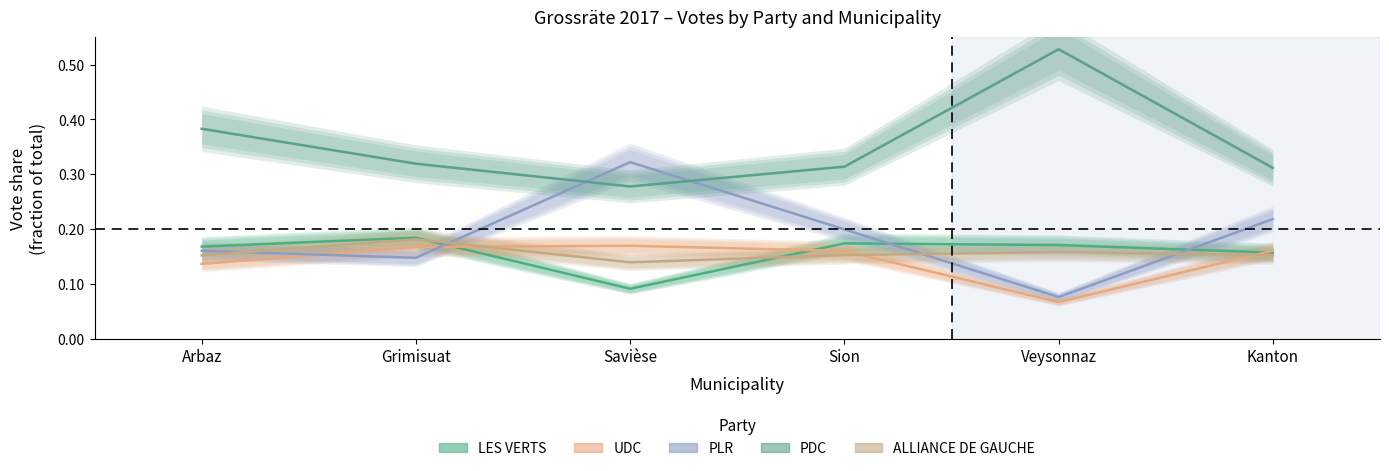

Reading left to right, what are all the values shown in this chart?

LES VERTS: 0.2	0.2	0.1	0.2	0.2	0.2
UDC: 0.1	0.2	0.2	0.2	0.1	0.2
PLR: 0.2	0.1	0.3	0.2	0.1	0.2
PDC: 0.4	0.3	0.3	0.3	0.5	0.3
ALLIANCE DE GAUCHE: 0.2	0.2	0.1	0.2	0.2	0.2